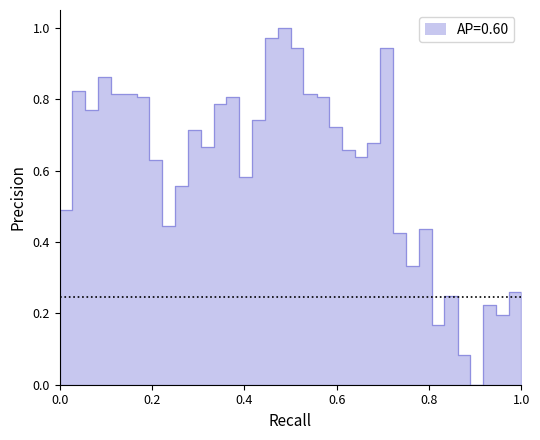

What is the greatest value displayed?

1.0